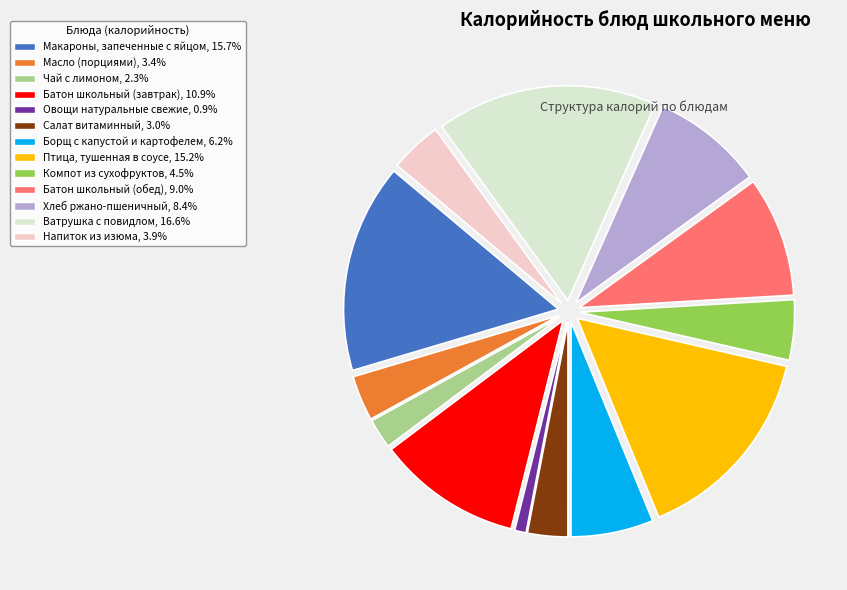

Does any single category account for the majority?

No